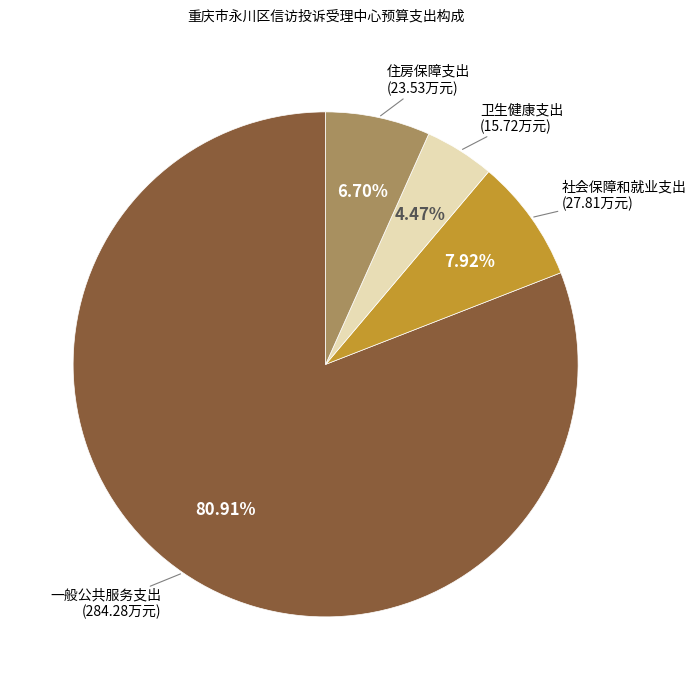

To the nearest percent, what is the difference between the 社会保障和就业支出 and 一般公共服务支出 slice percentages?

73%